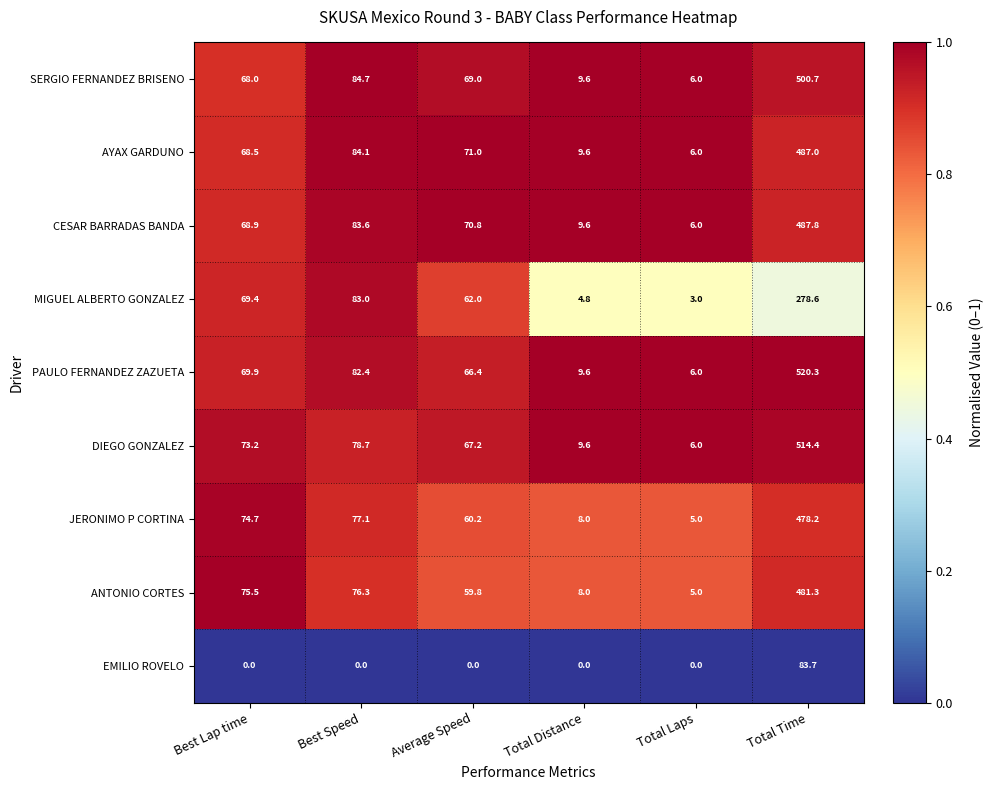

Which series has the largest range (max minus min)?

PAULO FERNANDEZ ZAZUETA